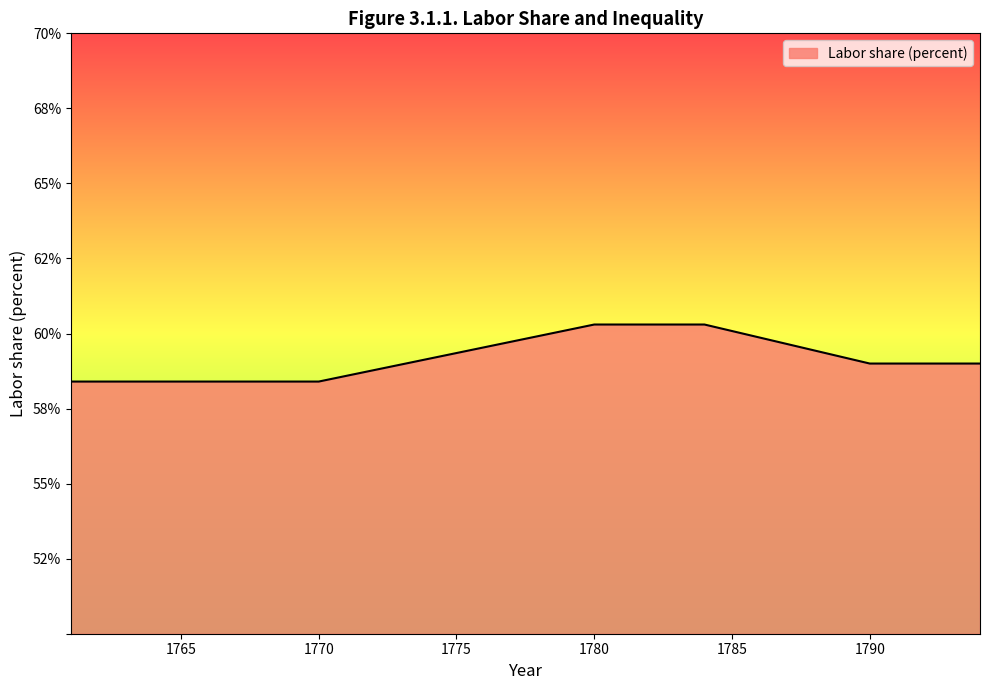

Does the chart display data point markers on the line(s)?

No